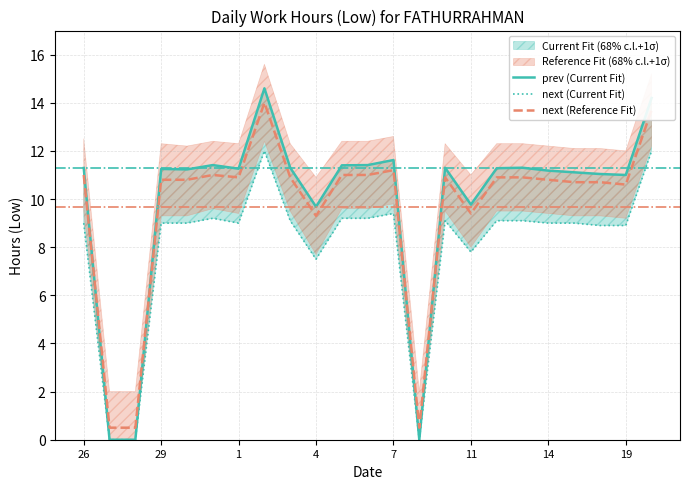

At which label does prev (Current Fit) first exceed 11?

26